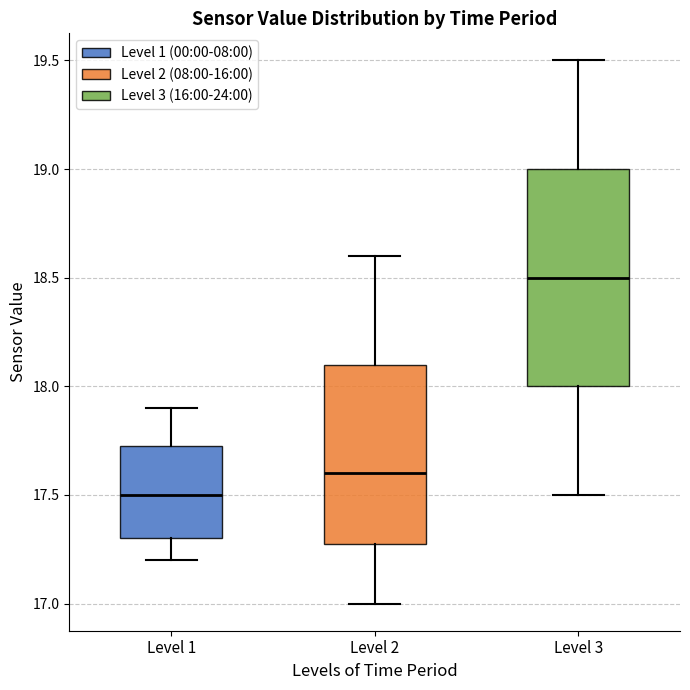

Reading left to right, read every box against the y-axis: the position of its median line, the range the box covers, and the ends of its whiskers. The values are not printed on the chart, so give them approximately, as read against the axis.

Level 1: median 17.50, box 17.30 to 17.75, whiskers 17.20 to 17.90
Level 2: median 17.60, box 17.30 to 18.10, whiskers 17.00 to 18.60
Level 3: median 18.50, box 18.00 to 19.00, whiskers 17.50 to 19.50